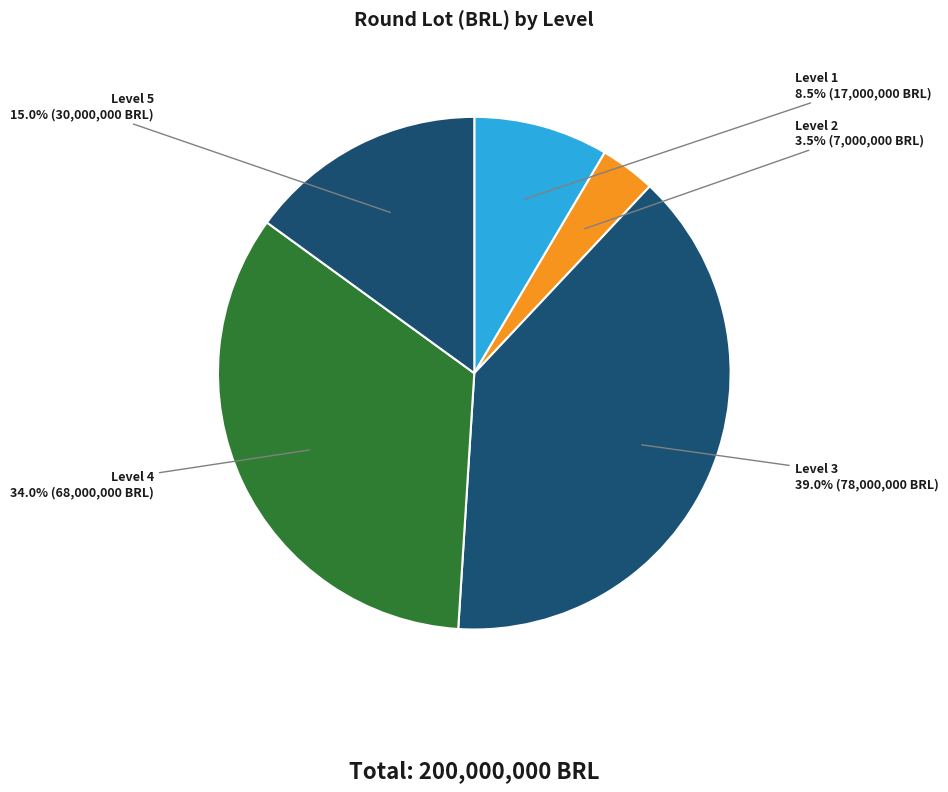

Does any single category account for the majority?

No